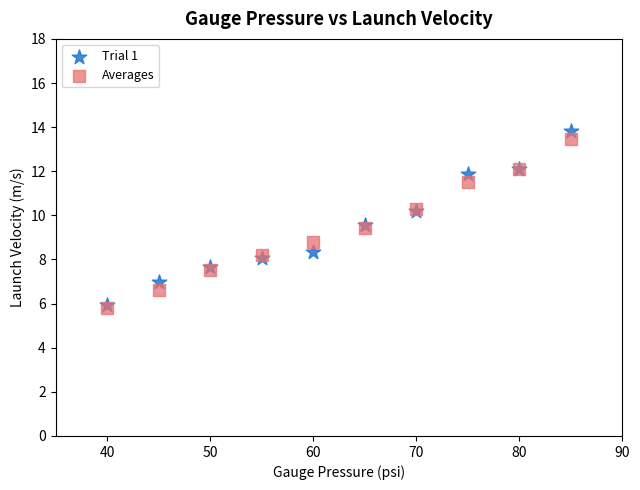

Which series has the largest Y range (max minus min)?

Trial 1